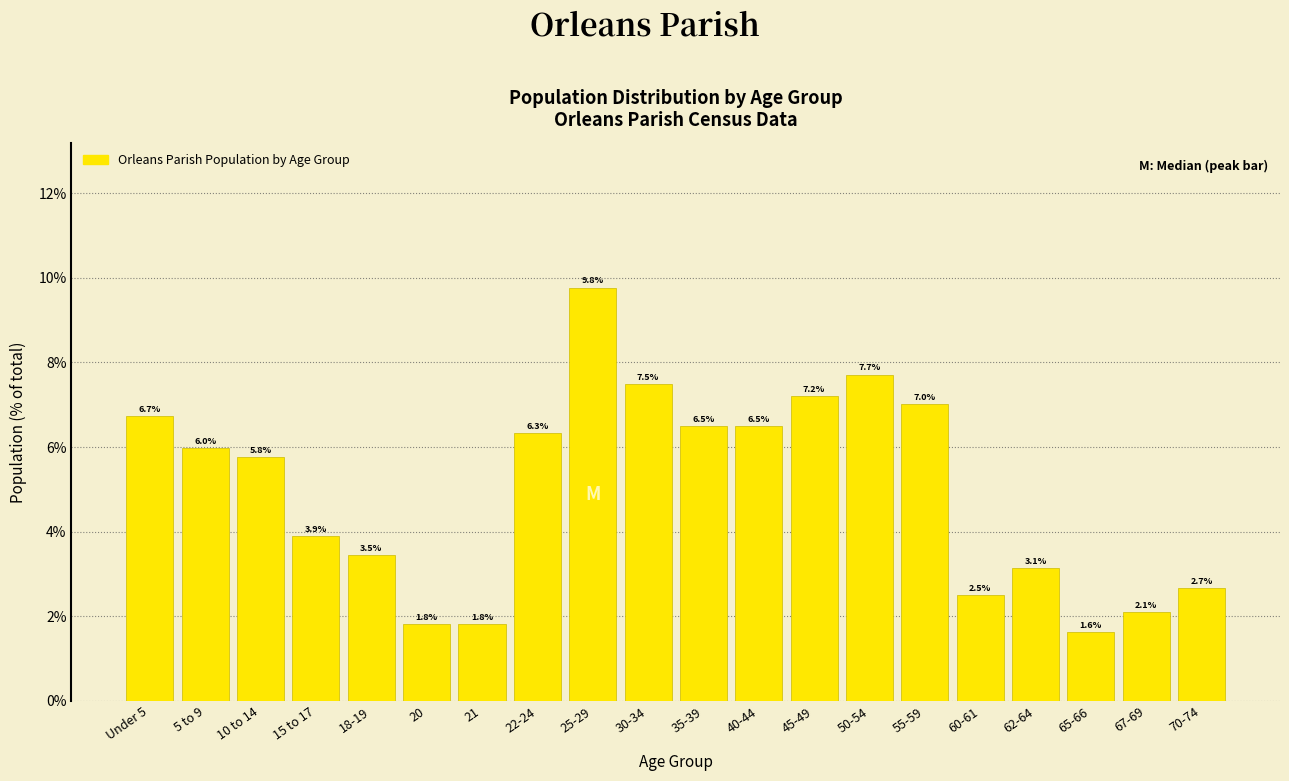

Reading right to left, list all the values displayed in this chart.

2.7	2.1	1.6	3.1	2.5	7.0	7.7	7.2	6.5	6.5	7.5	9.8	6.3	1.8	1.8	3.5	3.9	5.8	6.0	6.7